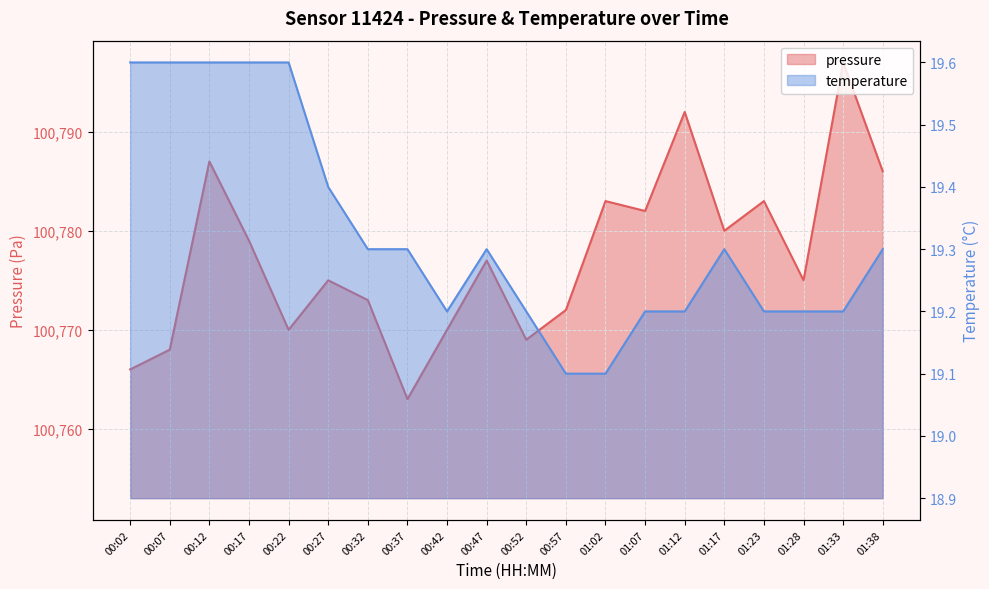

At which category is the sum across all series the highest?

01:33